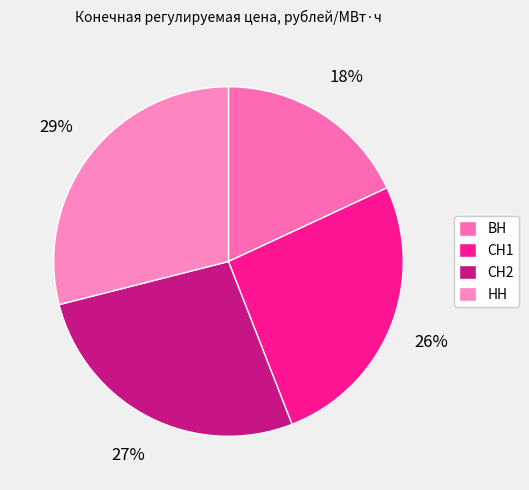

How many slices are in this pie chart?

4